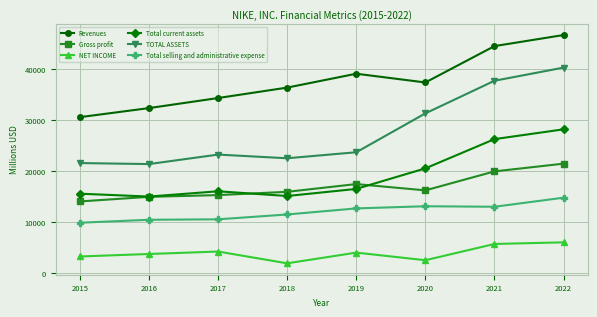

True or false: Gross profit has a value of 28355 at 2019.

False